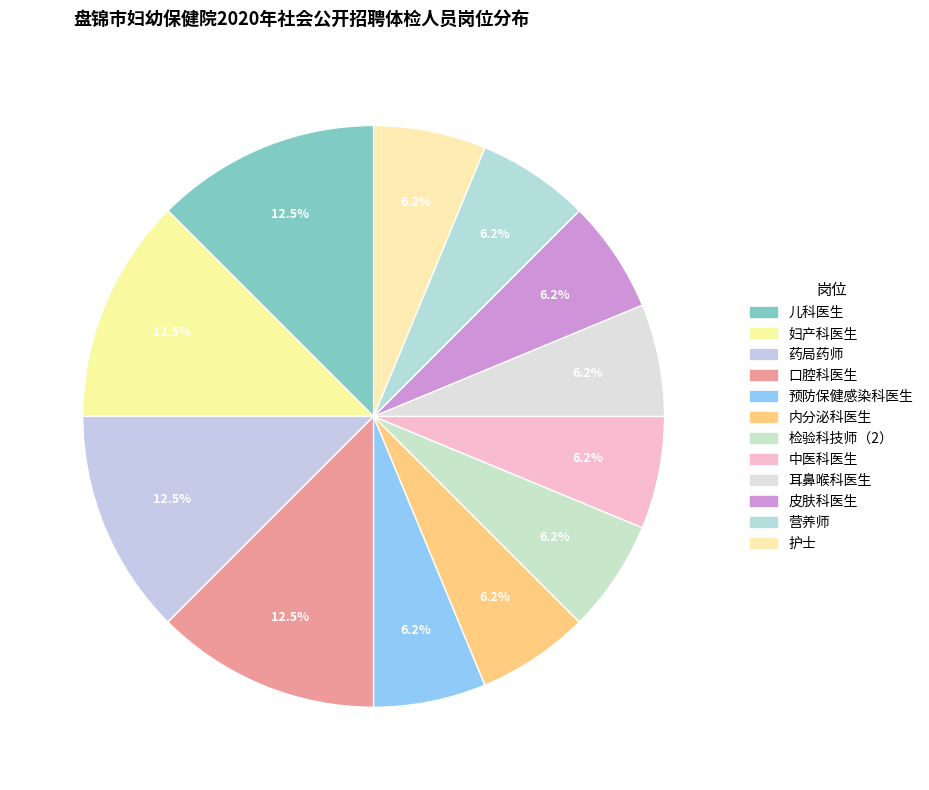

To the nearest percent, what percentage of the pie is 药局药师?

12%